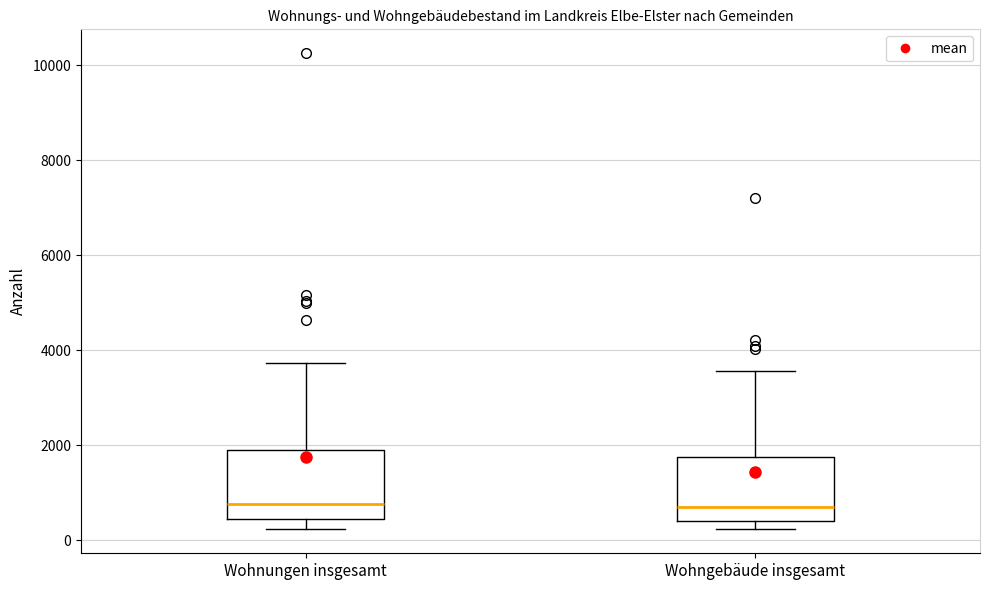

Reading left to right, read every box against the y-axis: the position of its median line, the range the box covers, and the ends of its whiskers. The values are not printed on the chart, so give them approximately, as read against the axis.

Wohnungen insgesamt: median 800, box 400 to 1800, whiskers 200 to 3800
Wohngebäude insgesamt: median 600, box 400 to 1800, whiskers 200 to 3600